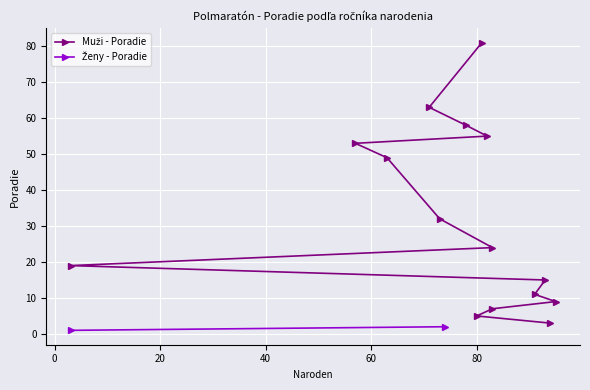

What is the difference between the maximum and minimum values?

78